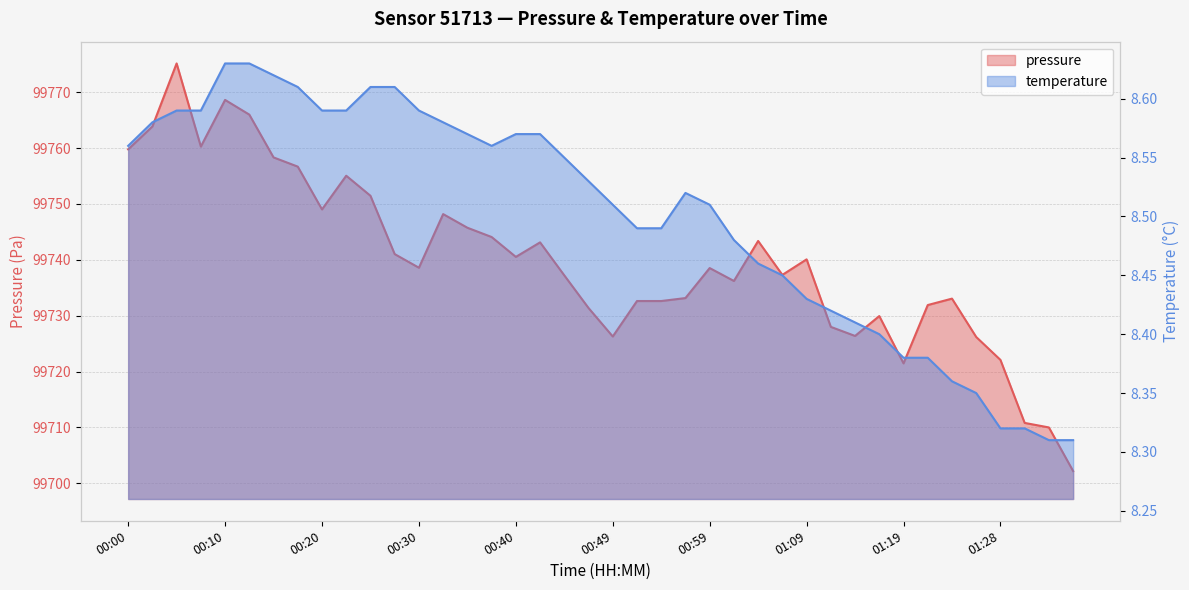

True or false: pressure has more than 0 points higher than both neighbors.

True